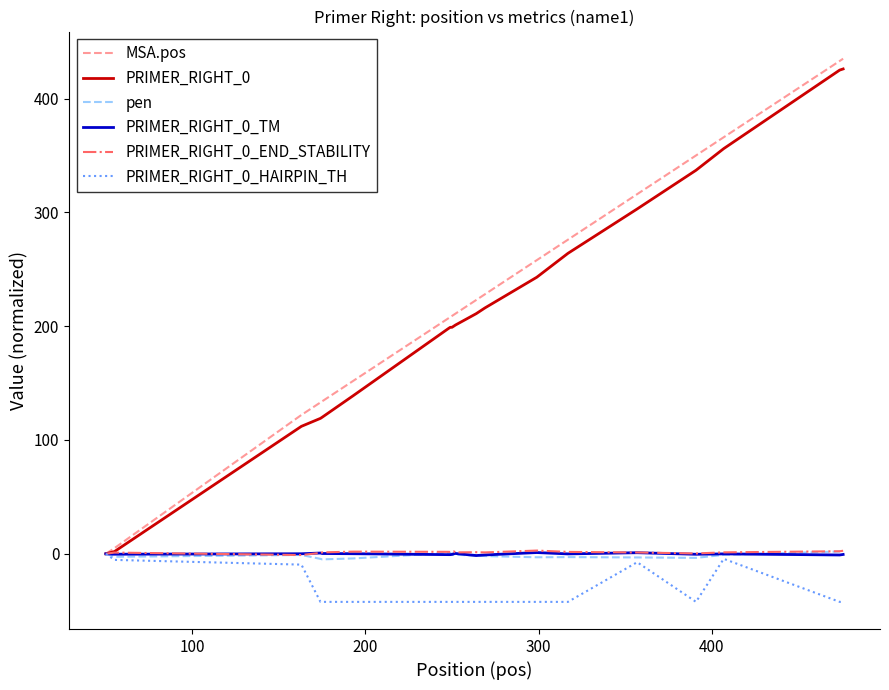

Which series has the widest spread of values?

MSA.pos